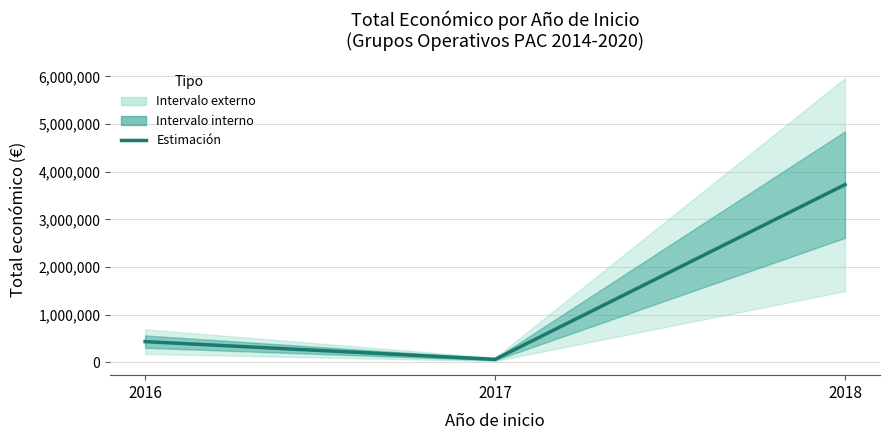

What is the sum of the values at 2016 and 2017?

488758